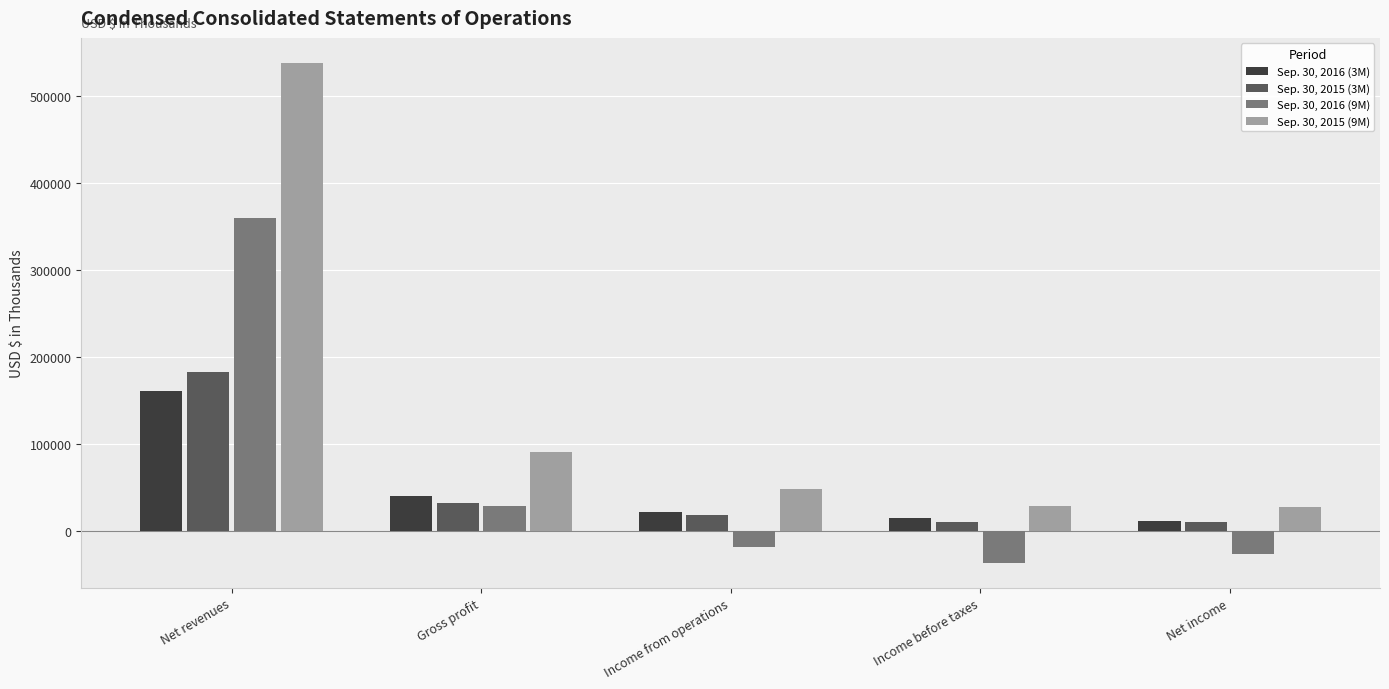

Between Net revenues and Income from operations, which series saw the biggest shift?

Sep. 30, 2015 (9M)